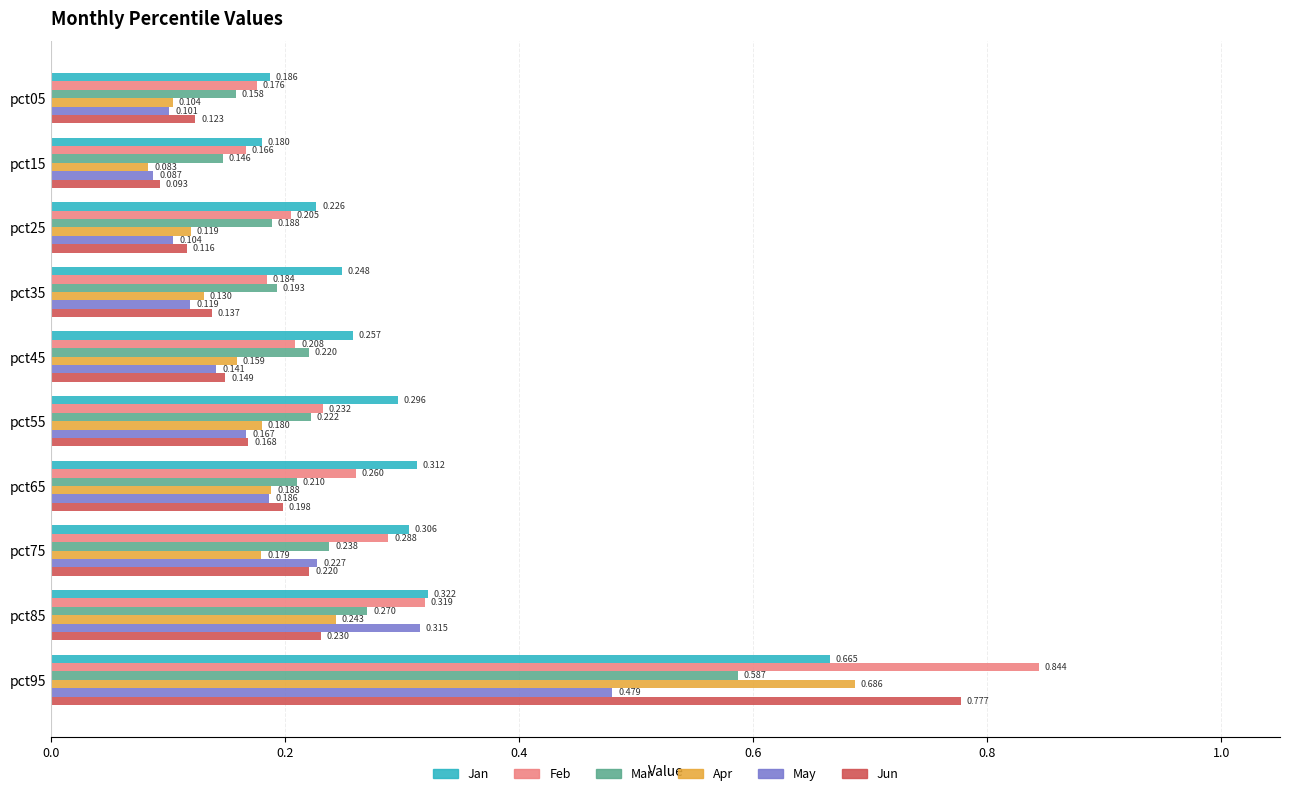

Which label corresponds to the largest value in the chart?

pct95